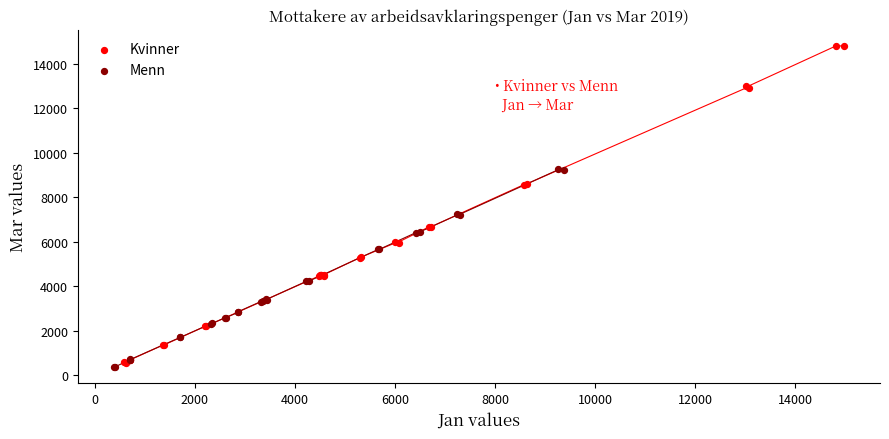

Which series contains the highest Y value?

Kvinner